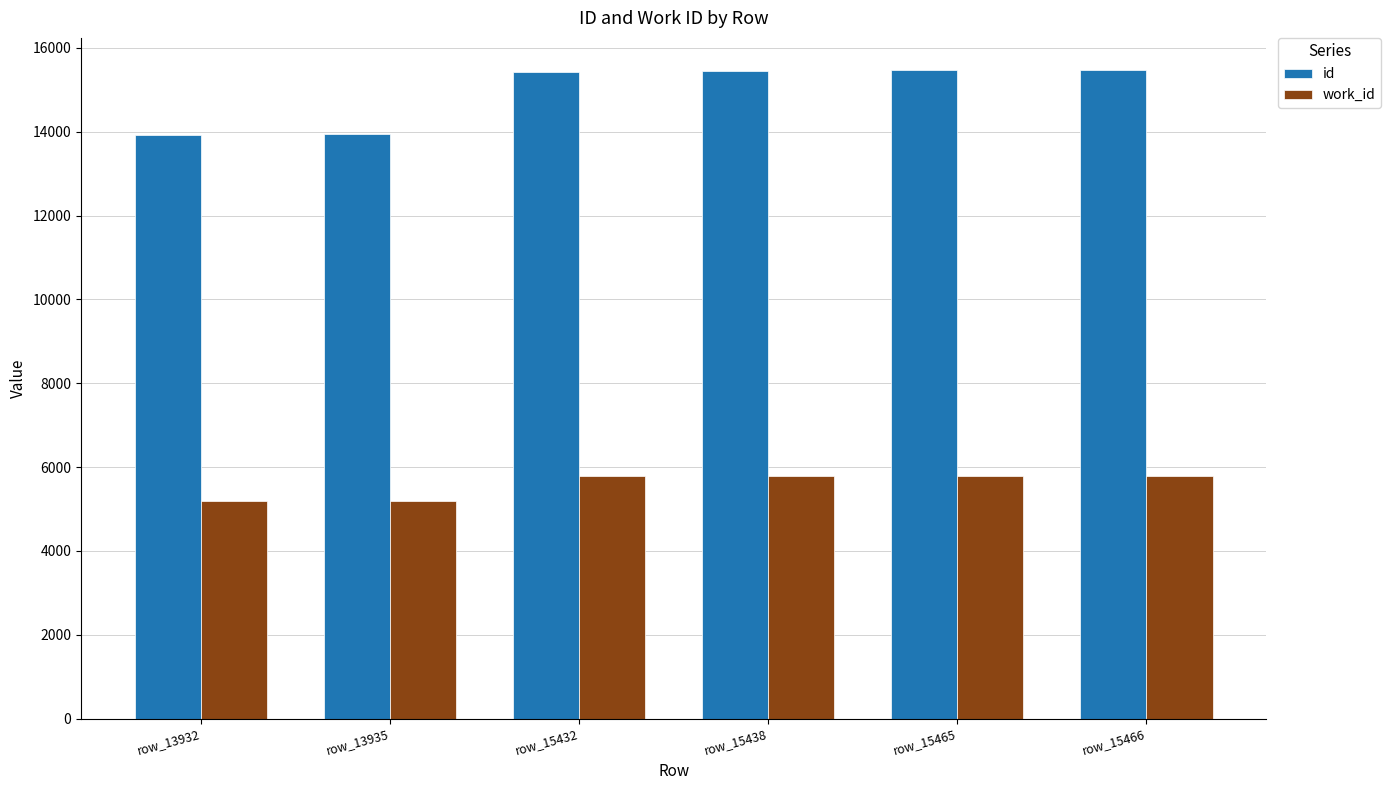

What is the sum of all work_id values?

33525